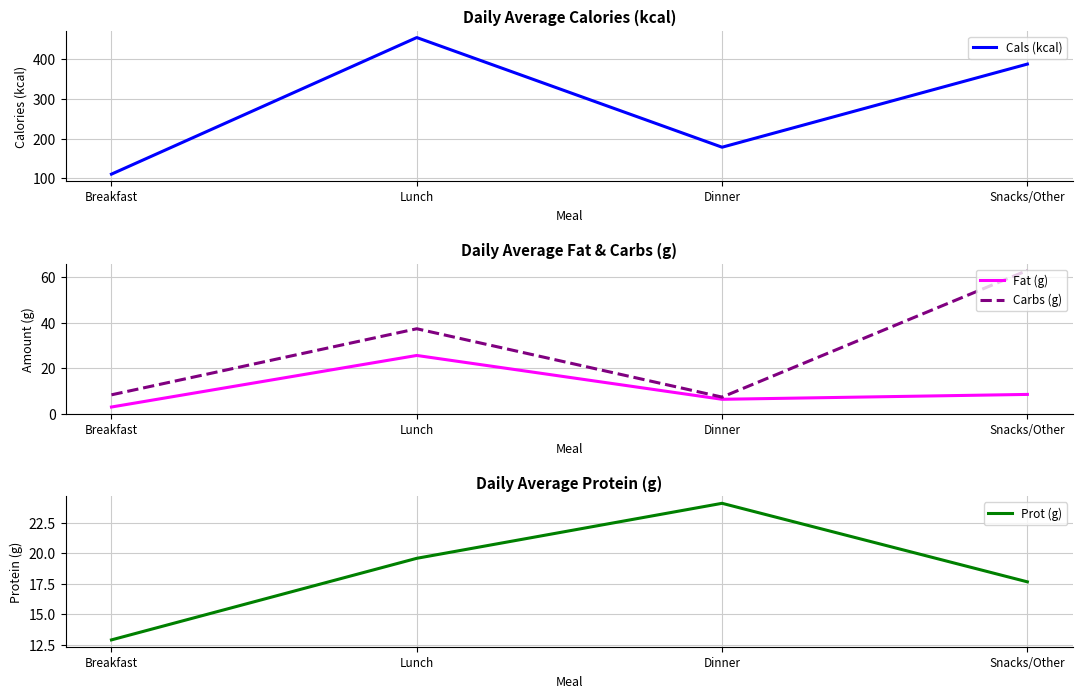

True or false: Prot (g) and Cals (kcal) cross at least once.

False